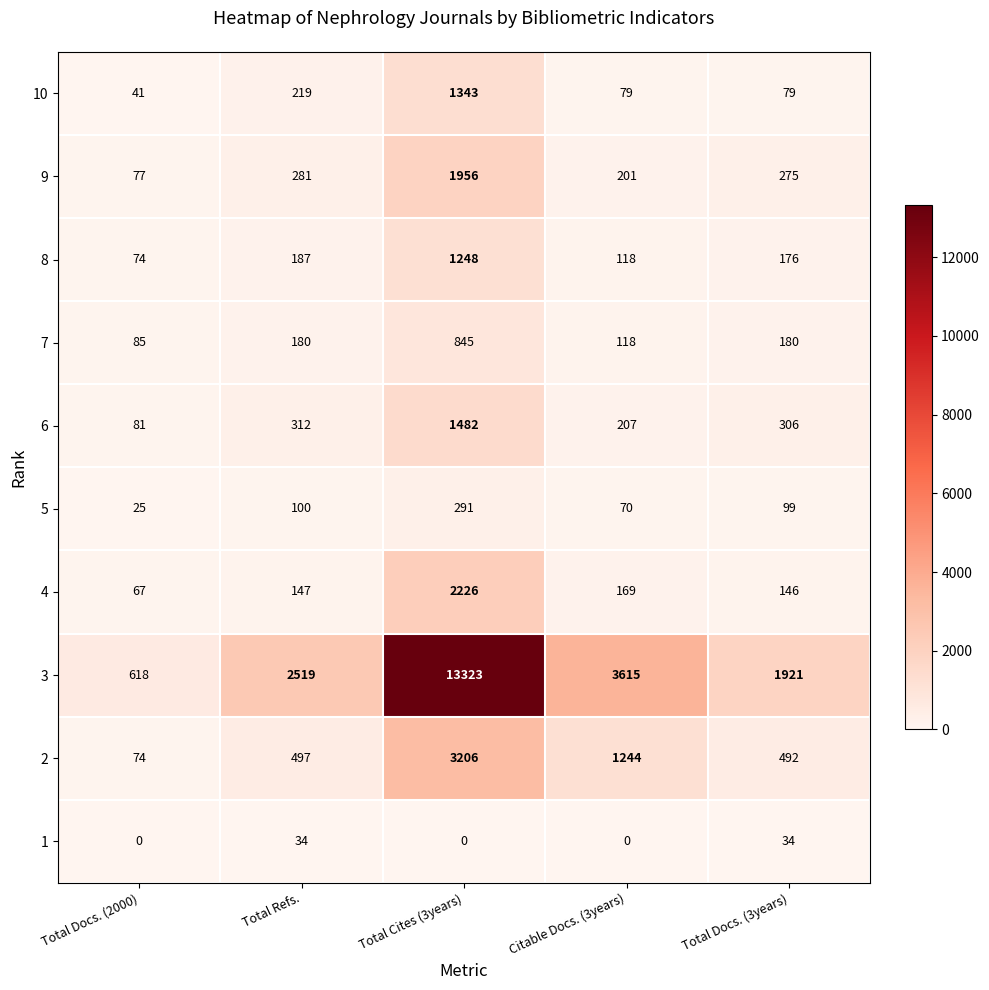

What is the sum of all 10 values?

1761